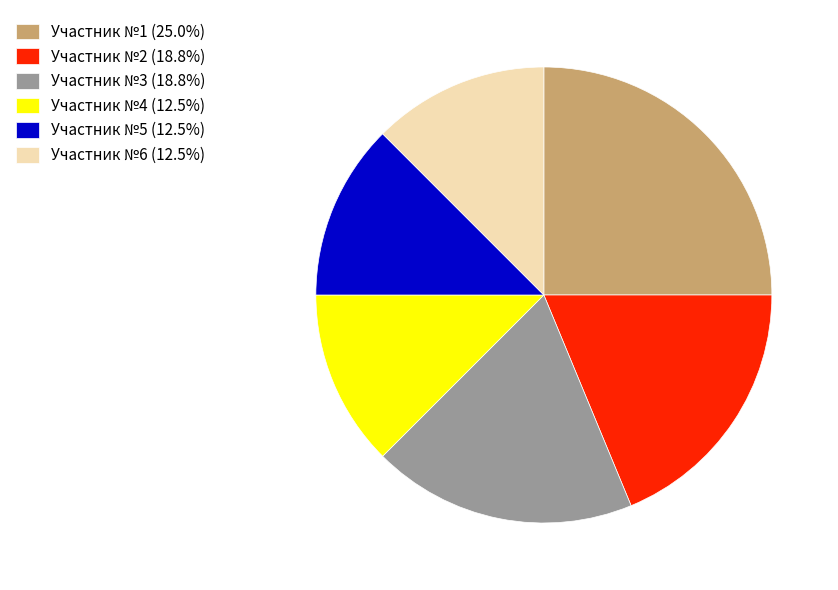

Approximately how many times larger is the value at Участник №2 (18.8%) compared to Участник №6 (12.5%)?

1.5